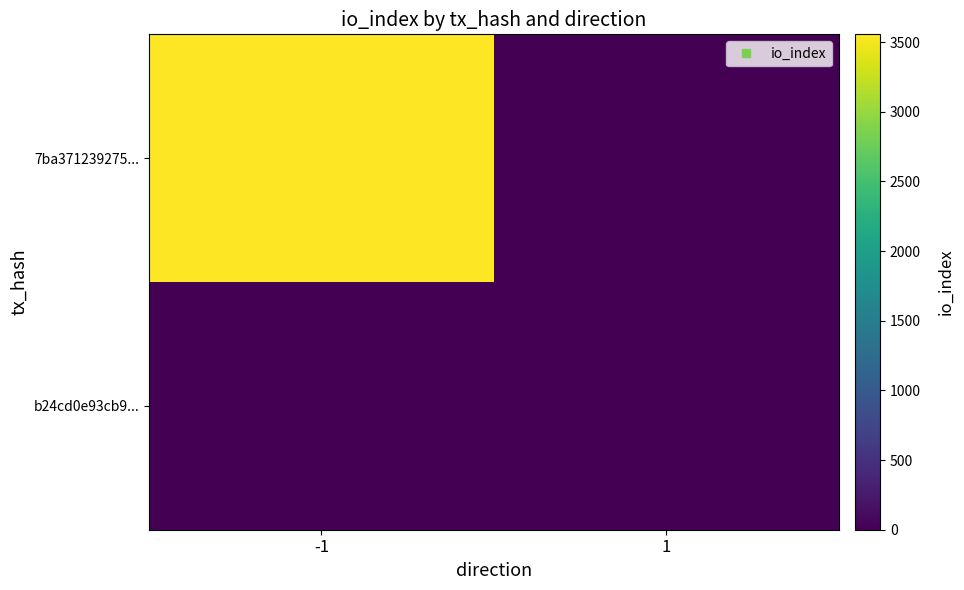

Reading left to right, extract all data points from this chart.

7ba371239275...: -1=3556	1=0
b24cd0e93cb9...: -1=0	1=0